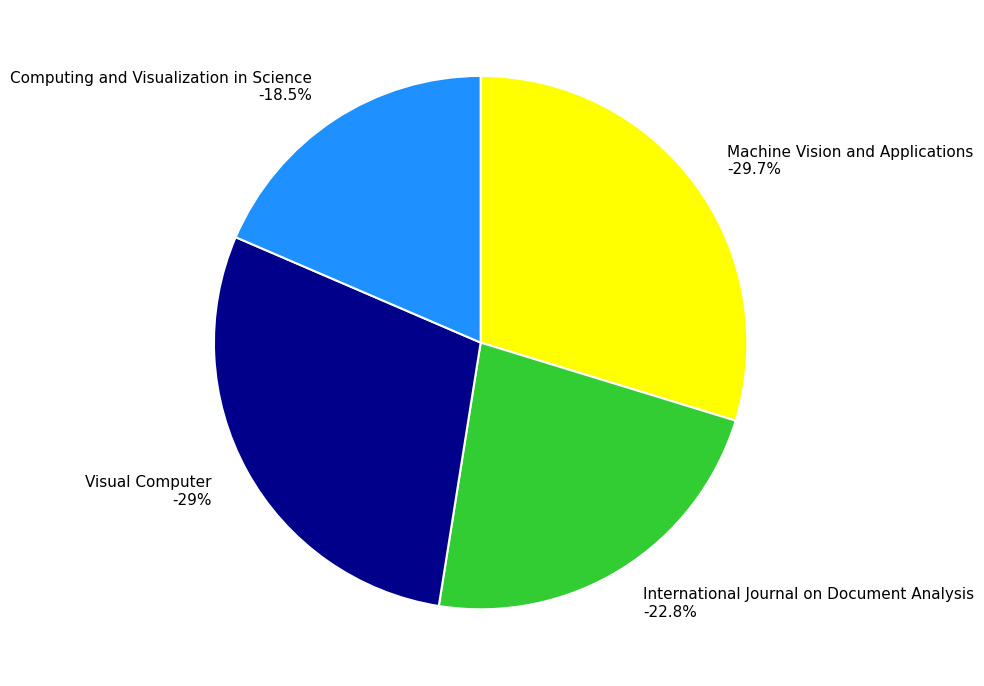

Do International Journal on Document Analysis and Visual Computer together represent more than half of the pie?

Yes